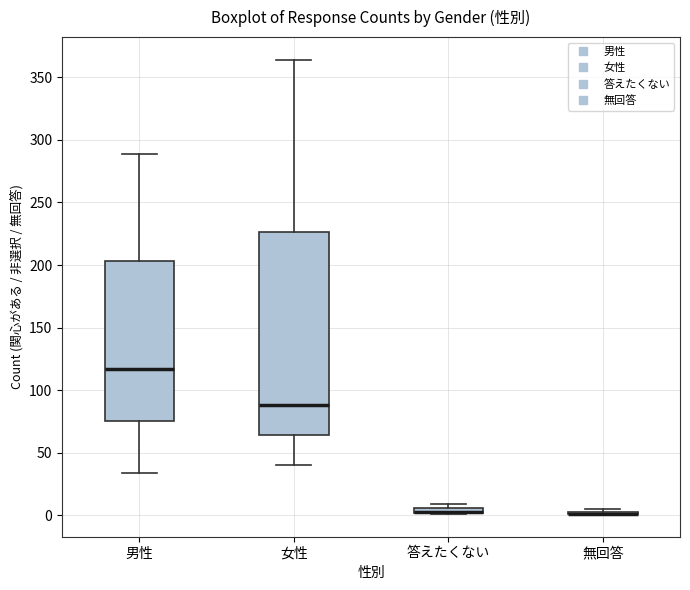

Where is the upper edge of the box for 女性 on the y-axis? The values are not printed on the chart, so give them approximately, as read against the axis.

225